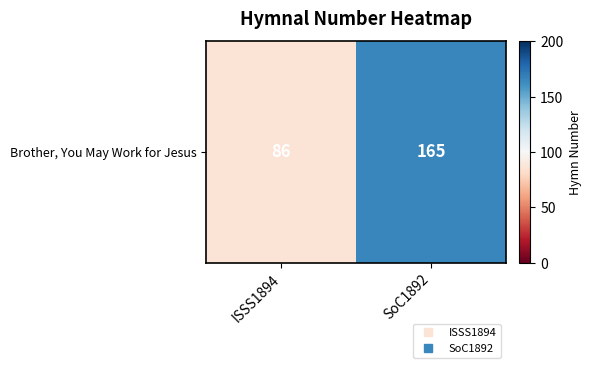

What is the difference between the values at SoC1892 and ISSS1894?

79